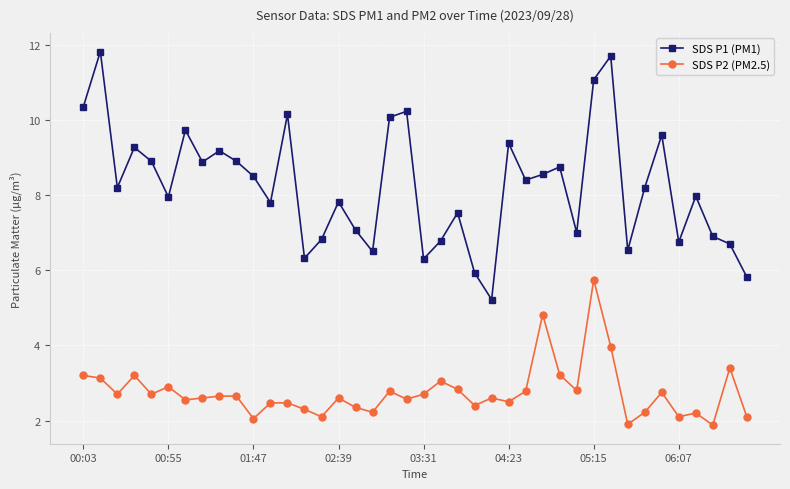

True or false: SDS P1 (PM1) and SDS P2 (PM2.5) cross at least once.

False